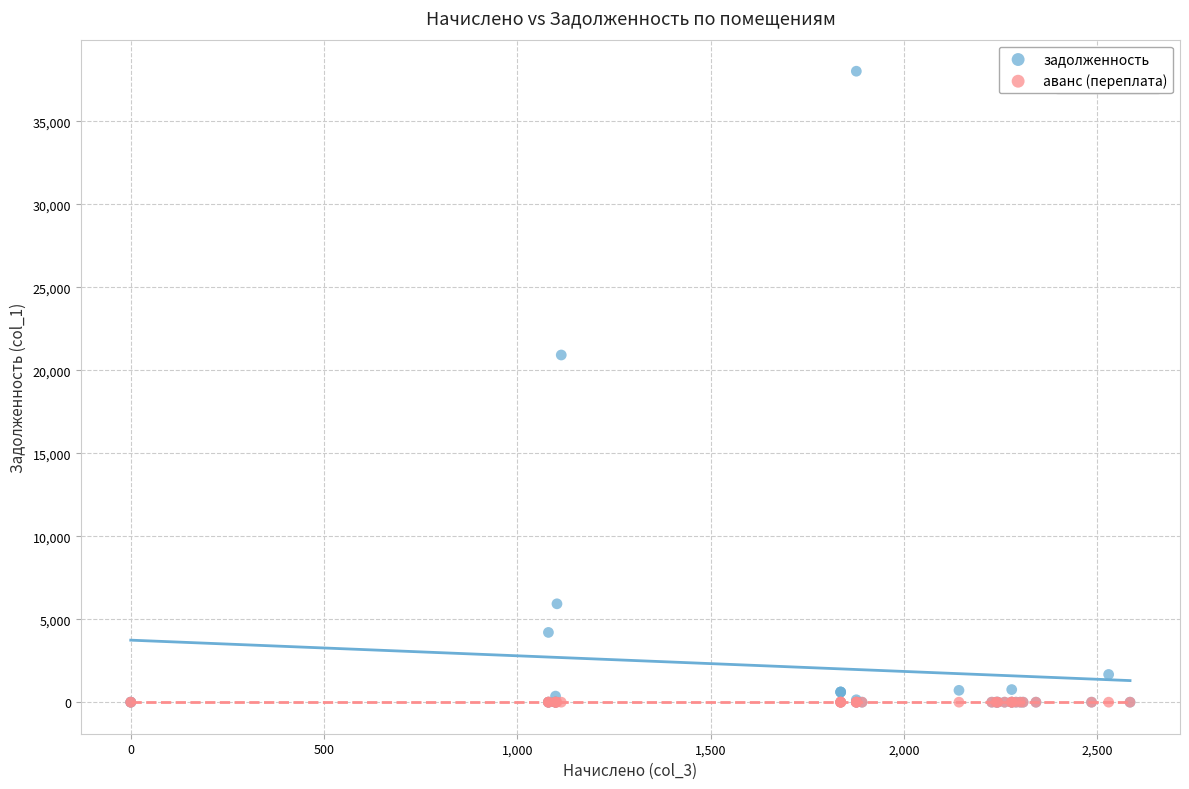

Across all series, what Y value is closest to 19011?

20921.5